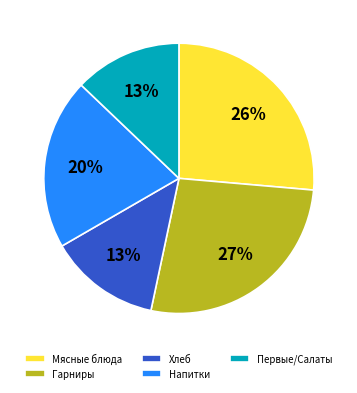

Which category has the biggest portion of the pie?

Гарниры